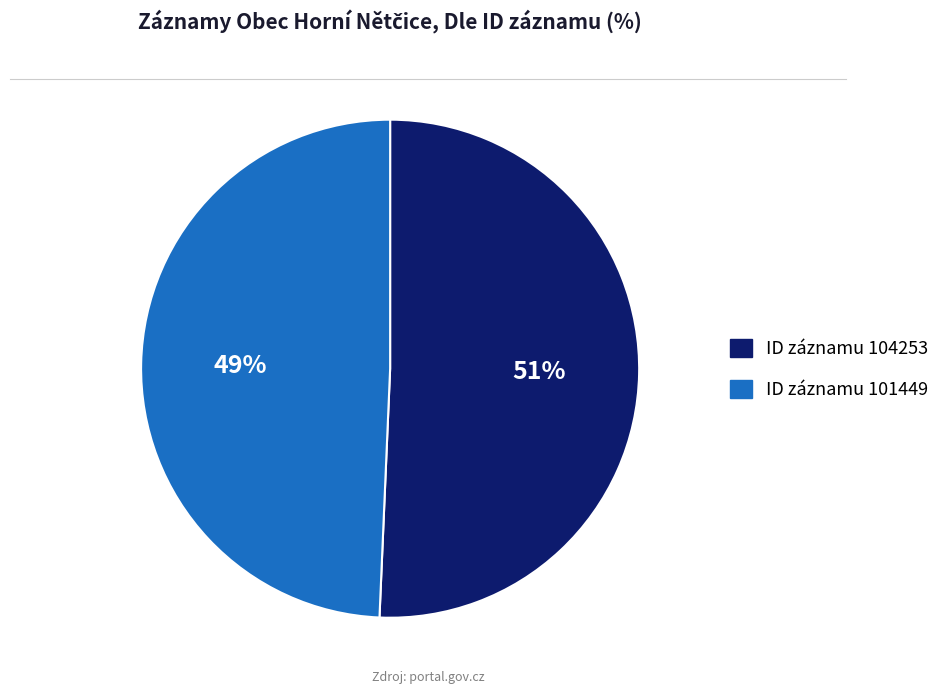

Is the sum of ID záznamu 101449 and ID záznamu 104253 greater than half?

Yes